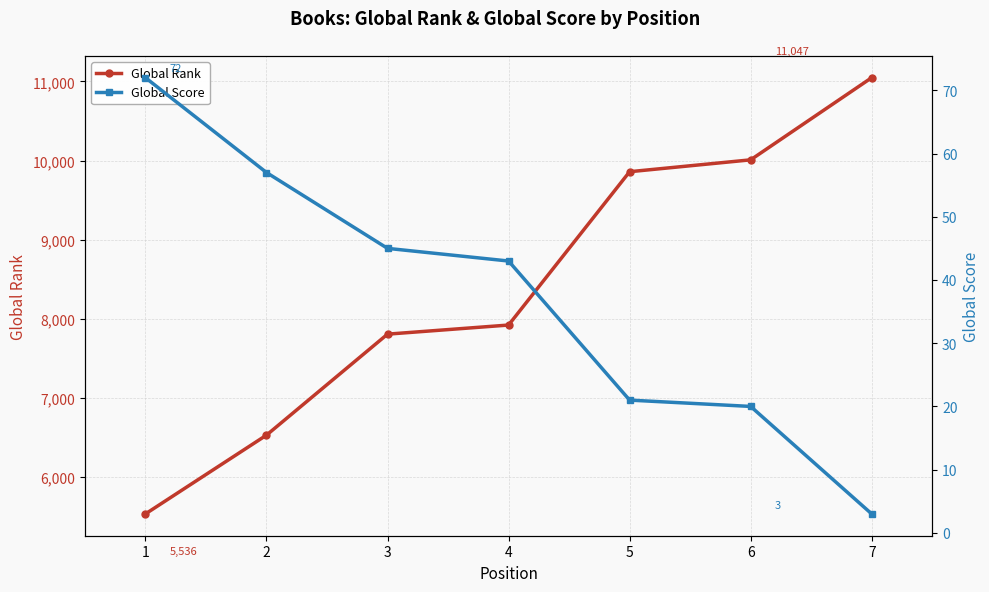

What is the difference between the maximum and minimum values in the Global Rank series?

5511